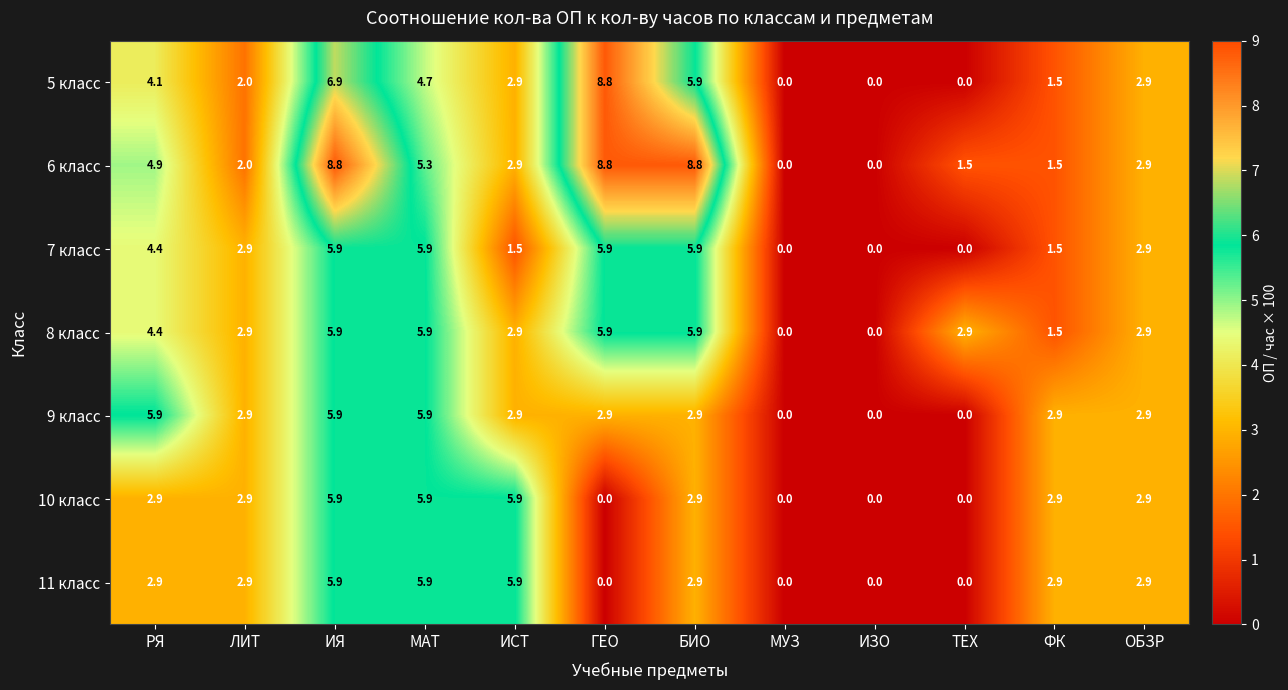

What is the maximum value for 9 класс?

5.9